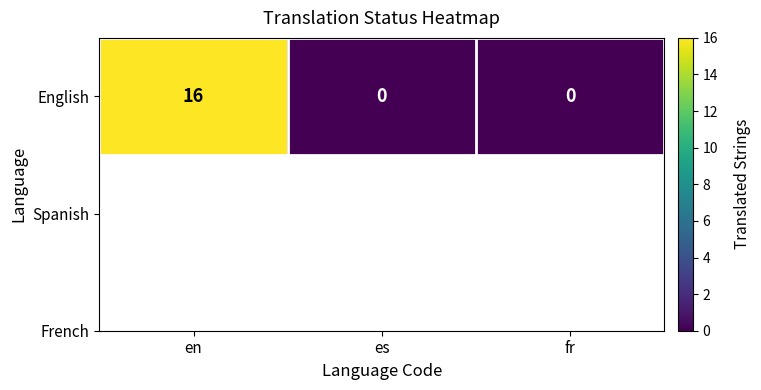

The value at en is 16. True or false?

True